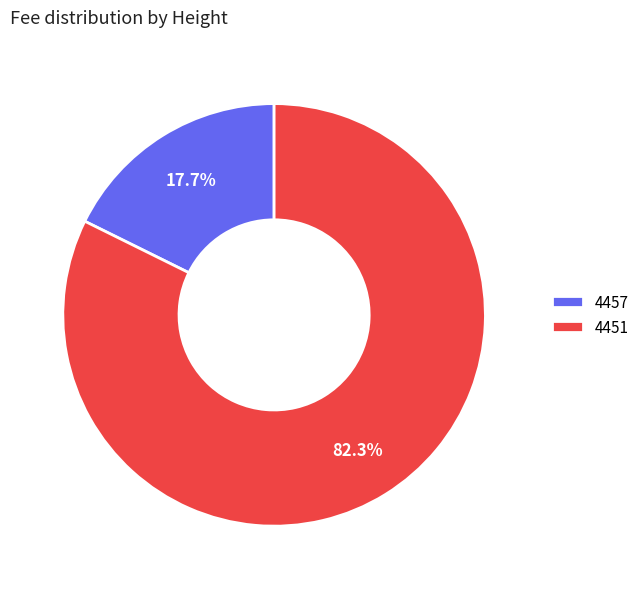

Does 4451 represent more than half of the total?

Yes